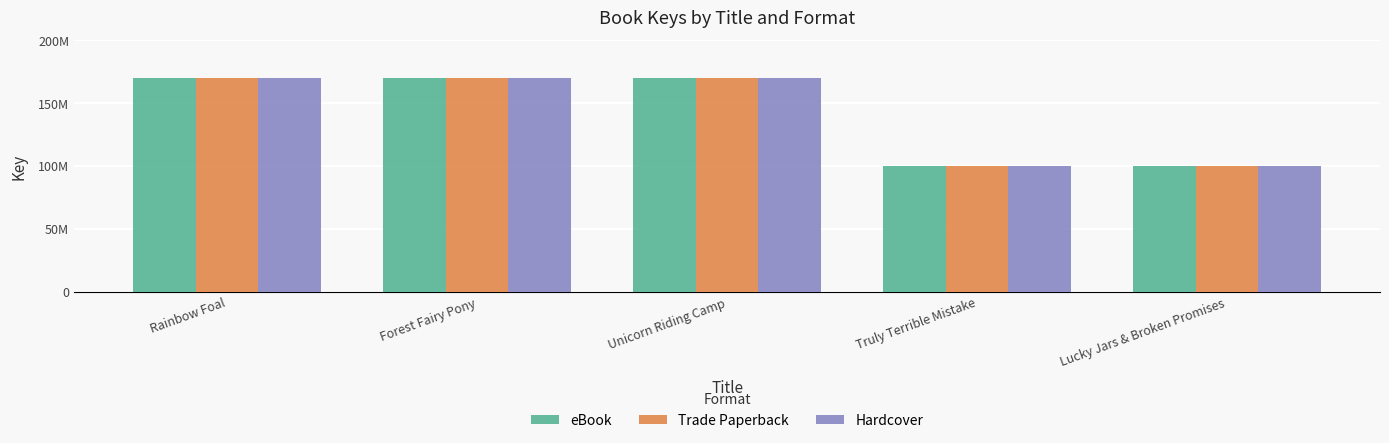

What is the sum of all eBook values?

711593033